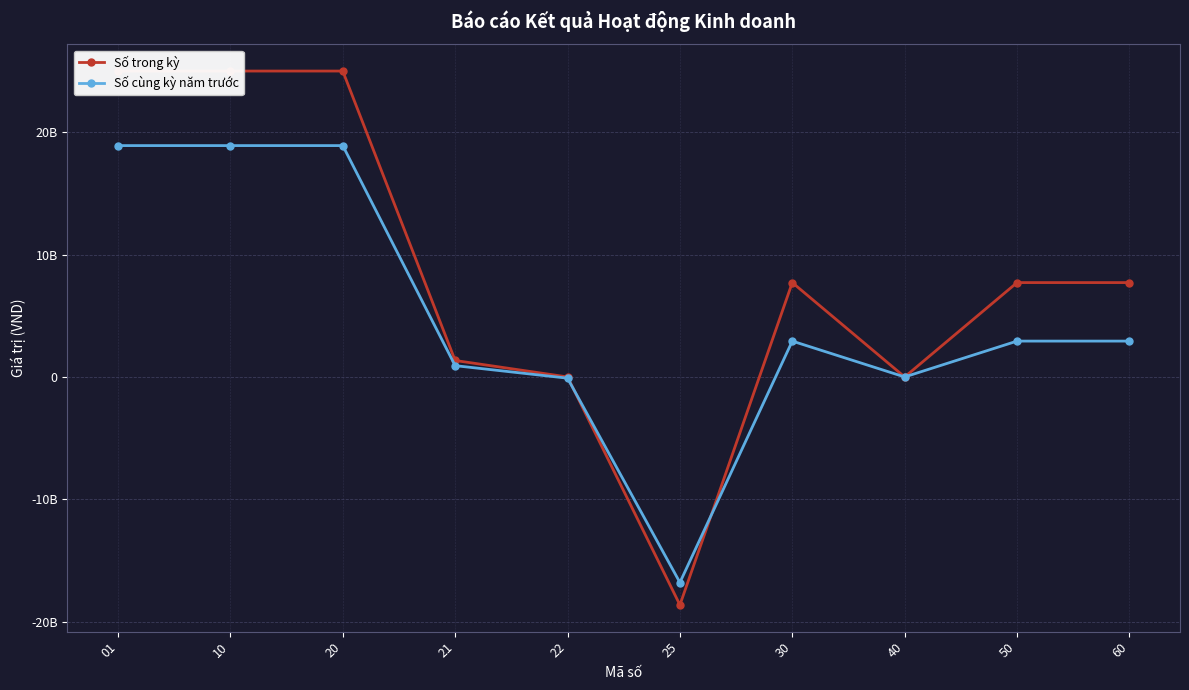

How many distinct data groups are displayed?

2